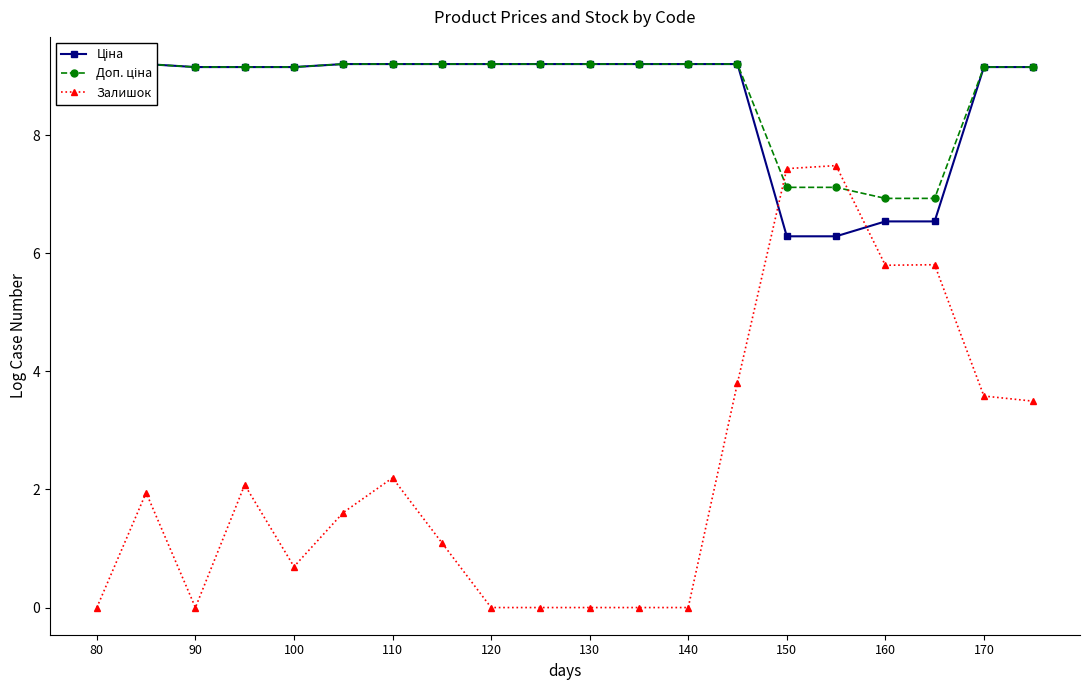

True or false: Залишок has more than 1 interior local peaks.

True